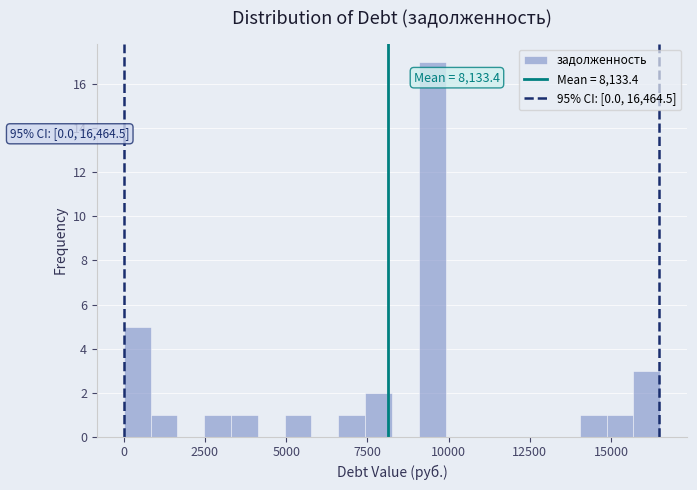

Read against the x-axis, roughly where is the centre of the tallest bar?

9500